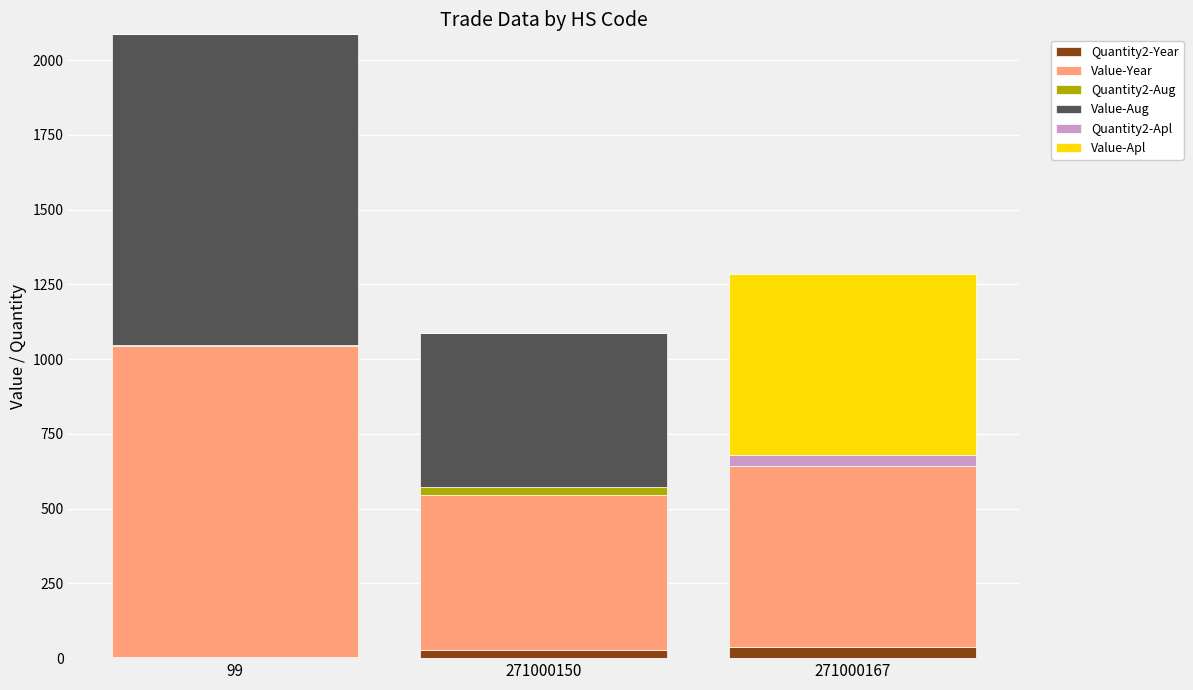

Reading left to right, transcribe the values for Quantity2-Year.

99=3	271000150=28	271000167=37